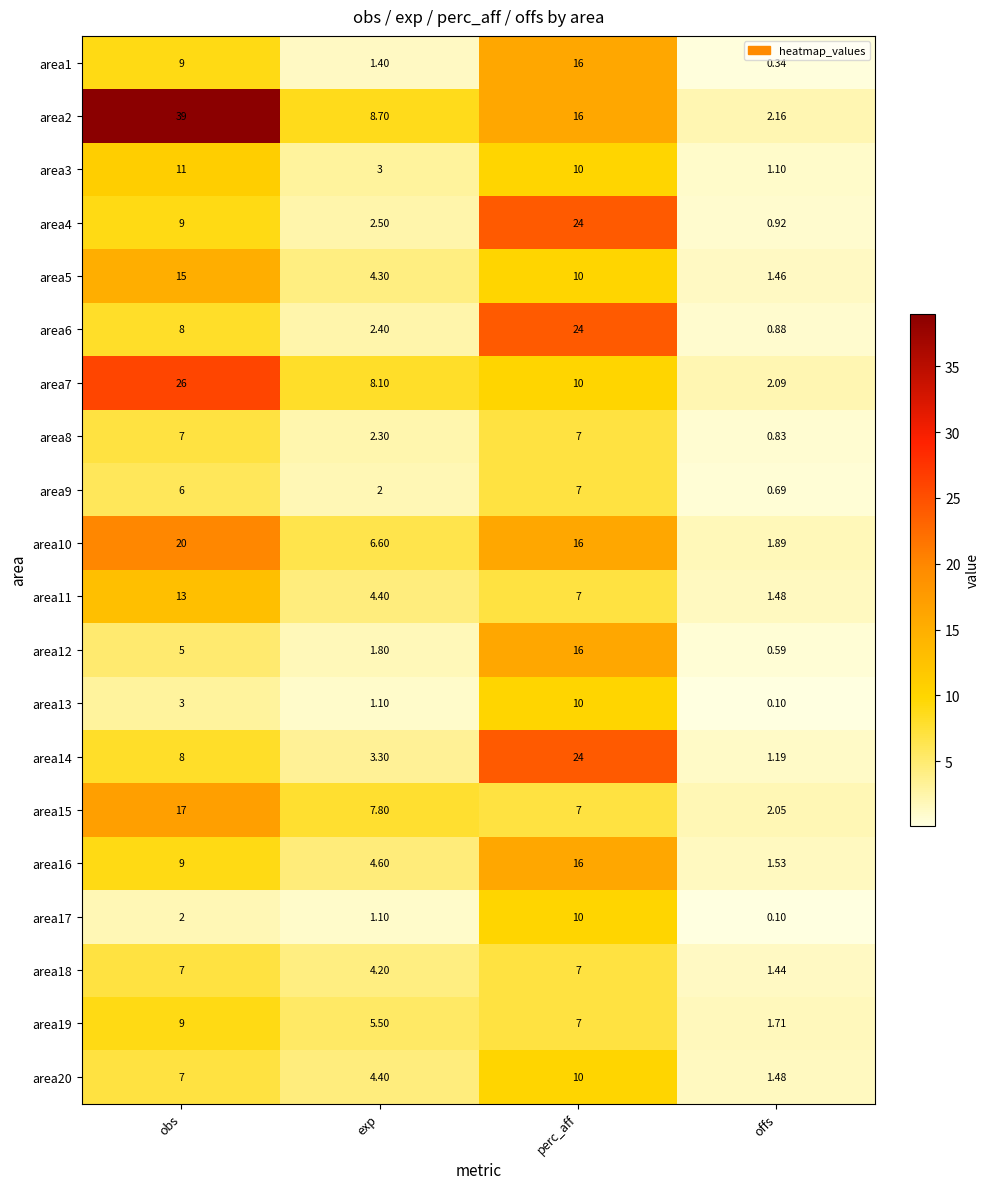

At which category is the sum across all series the highest?

perc_aff